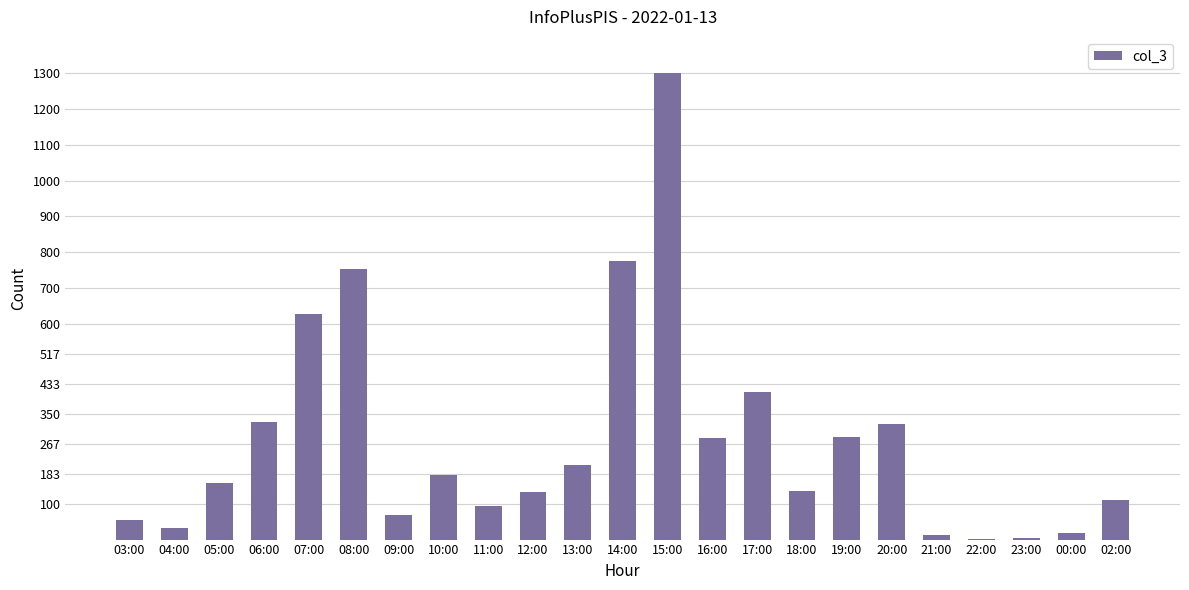

Between 16:00 and 09:00, which is larger?

16:00